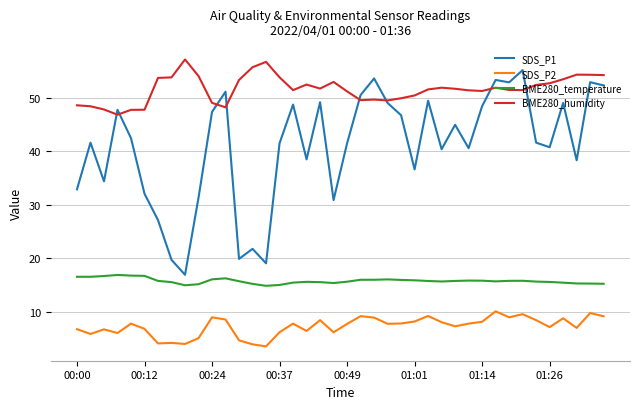

What is the minimum value for SDS_P2?

3.5